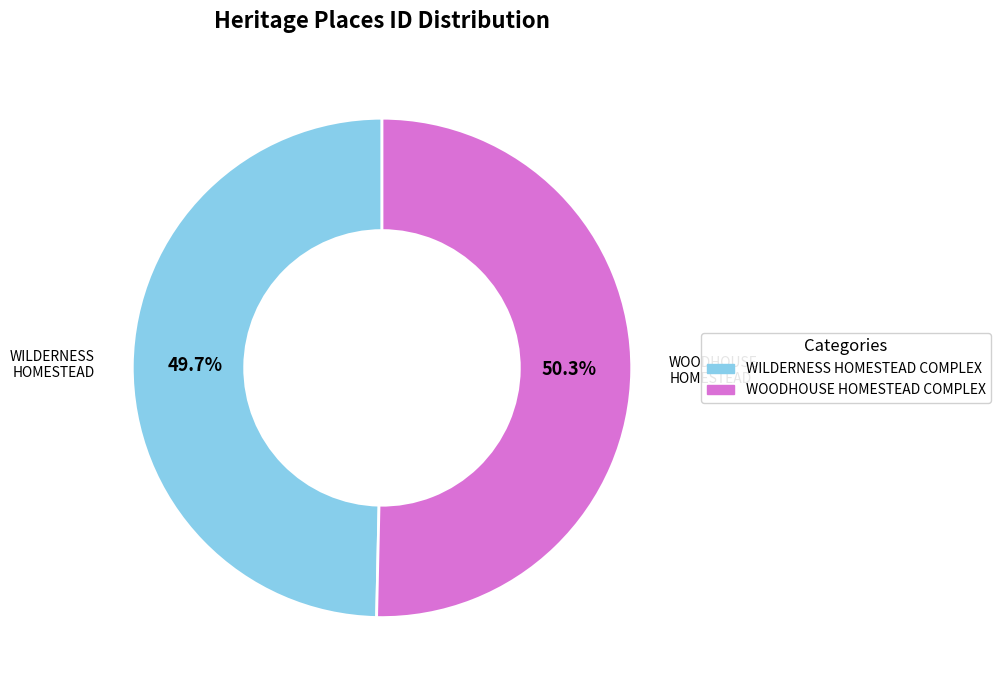

Which slice is the largest?

WOODHOUSE HOMESTEAD COMPLEX